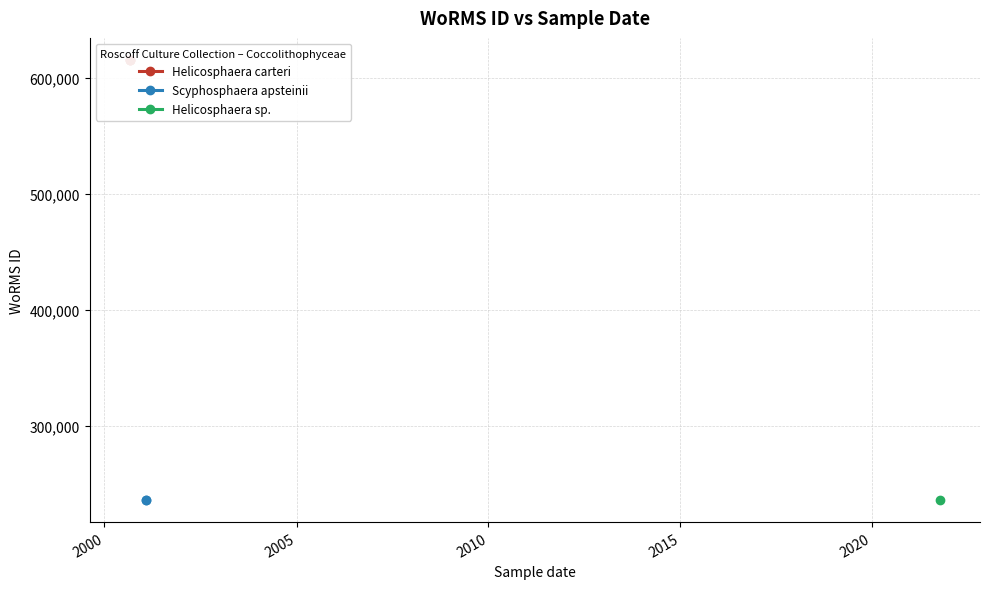

Does the chart display data point markers on the line(s)?

Yes